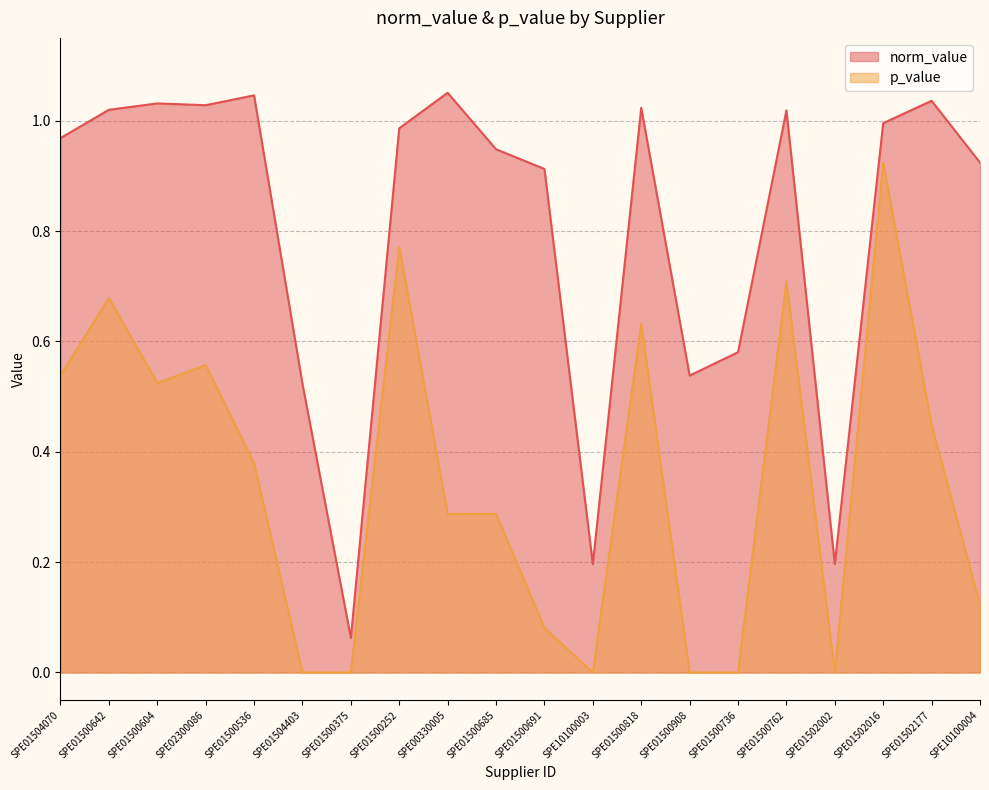

Rank the series by their average value, from lowest to highest.

p_value, norm_value